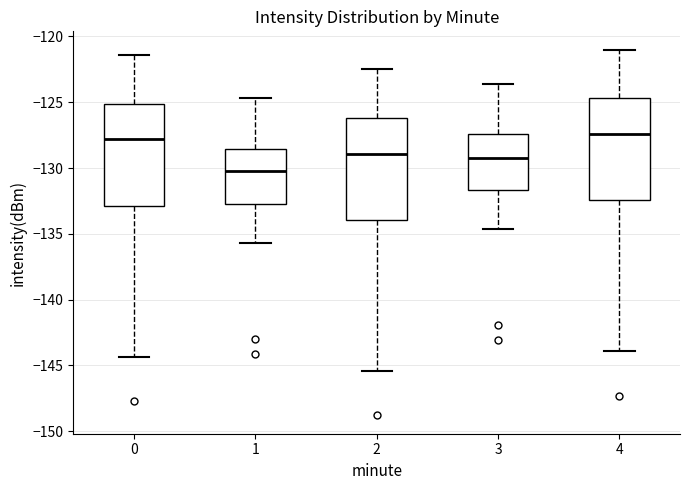

Where is the upper edge of the box at x = 1 on the y-axis? The values are not printed on the chart, so give them approximately, as read against the axis.

-128.5